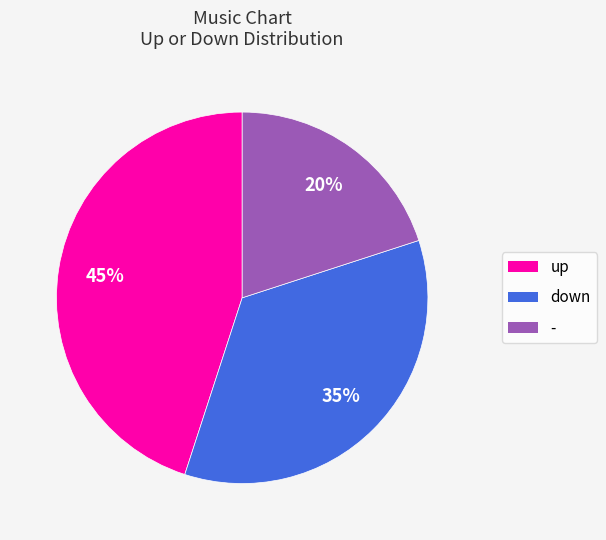

How many segments does this pie chart have?

3